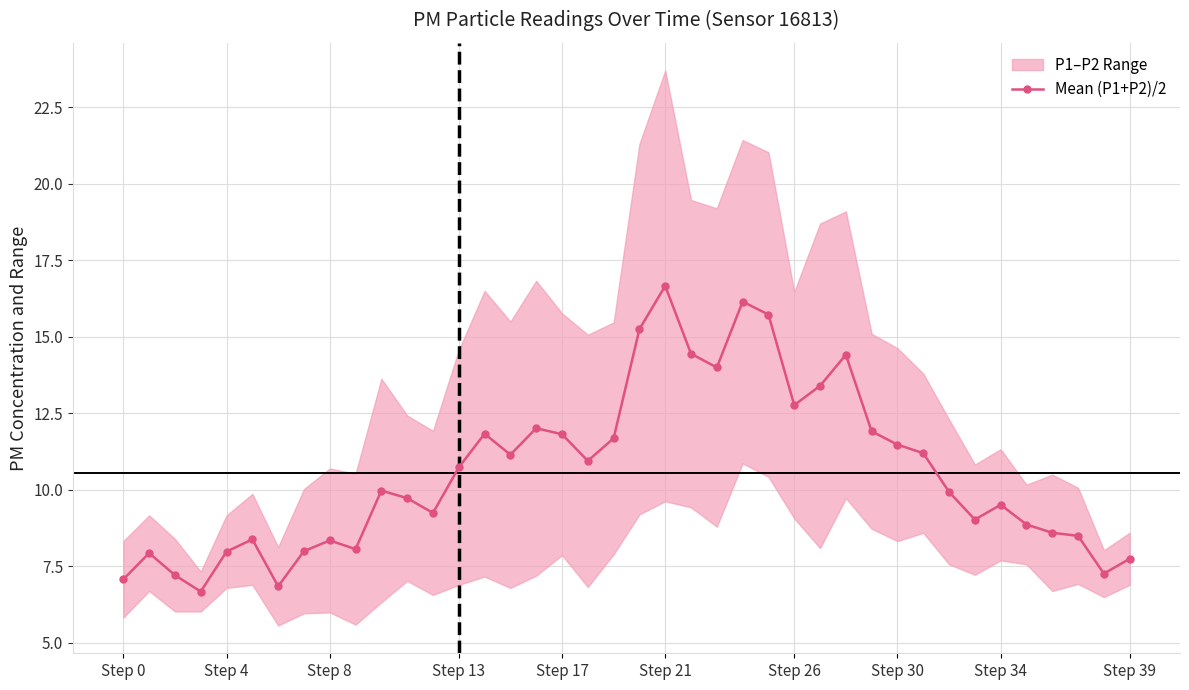

Does the chart display data point markers on the line(s)?

Yes